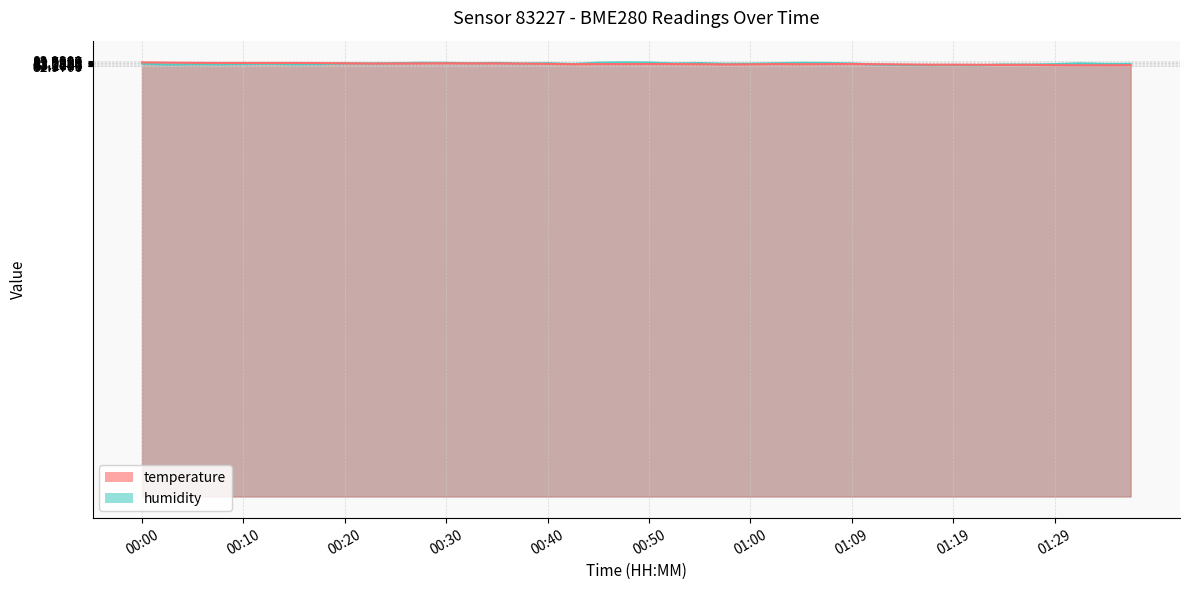

Reading left to right, extract all data points from this chart.

temperature: 00:00=83.7	00:03=83.7	00:05=83.6	00:08=83.6	00:10=83.6	00:13=83.6	00:15=83.6	00:18=83.6	00:20=83.6	00:22=83.5	00:25=83.5	00:27=83.5	00:30=83.6	00:32=83.5	00:35=83.5	00:37=83.5	00:40=83.4	00:42=83.4	00:45=83.4	00:47=83.4	00:50=83.4	00:52=83.4	00:55=83.4	00:57=83.3	01:00=83.3	01:02=83.4	01:05=83.4	01:07=83.4	01:09=83.4	01:12=83.4	01:14=83.3	01:17=83.3	01:19=83.3	01:22=83.3	01:24=83.2	01:27=83.3	01:29=83.2	01:32=83.2	01:34=83.2	01:37=83.2
humidity: 00:00=83.5	00:03=83.3	00:05=83.4	00:08=83.4	00:10=83.4	00:13=83.5	00:15=83.4	00:18=83.4	00:20=83.5	00:22=83.5	00:25=83.6	00:27=83.7	00:30=83.6	00:32=83.6	00:35=83.6	00:37=83.5	00:40=83.6	00:42=83.4	00:45=83.7	00:47=83.7	00:50=83.7	00:52=83.5	00:55=83.6	00:57=83.5	01:00=83.5	01:02=83.6	01:05=83.7	01:07=83.6	01:09=83.5	01:12=83.3	01:14=83.2	01:17=83.2	01:19=83.2	01:22=83.2	01:24=83.3	01:27=83.3	01:29=83.4	01:32=83.5	01:34=83.4	01:37=83.5